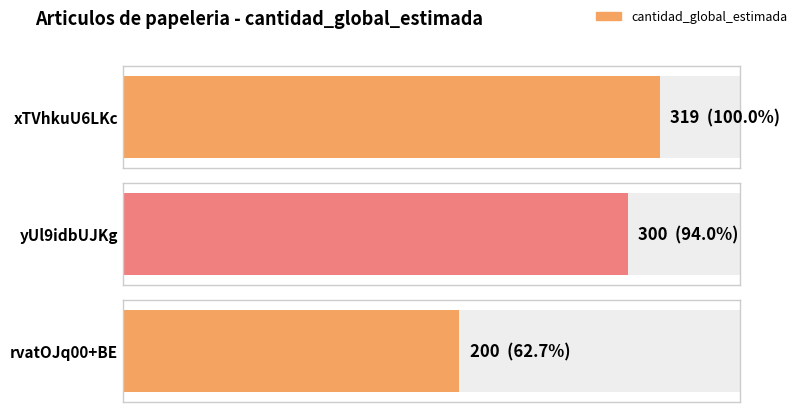

Does the chart contain any negative values?

No